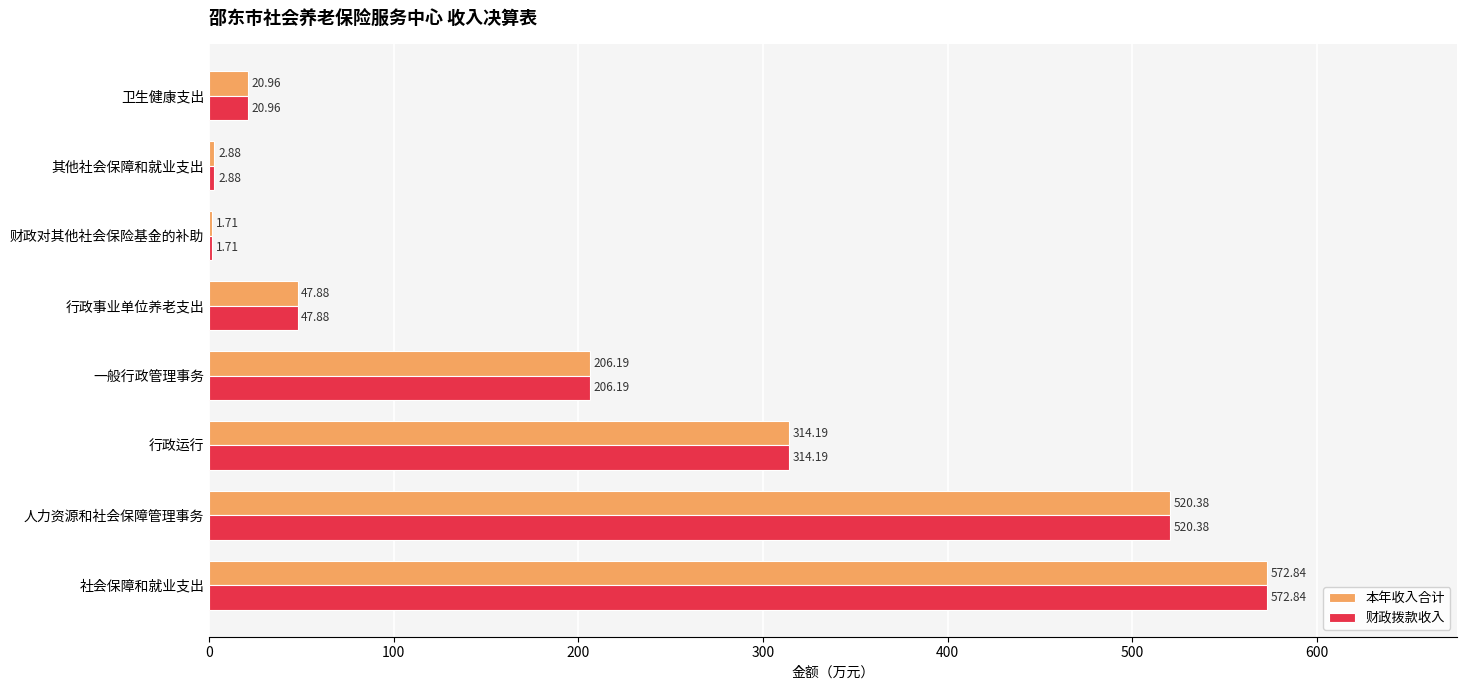

What is the total value across all series at 人力资源和社会保障管理事务?

1040.8